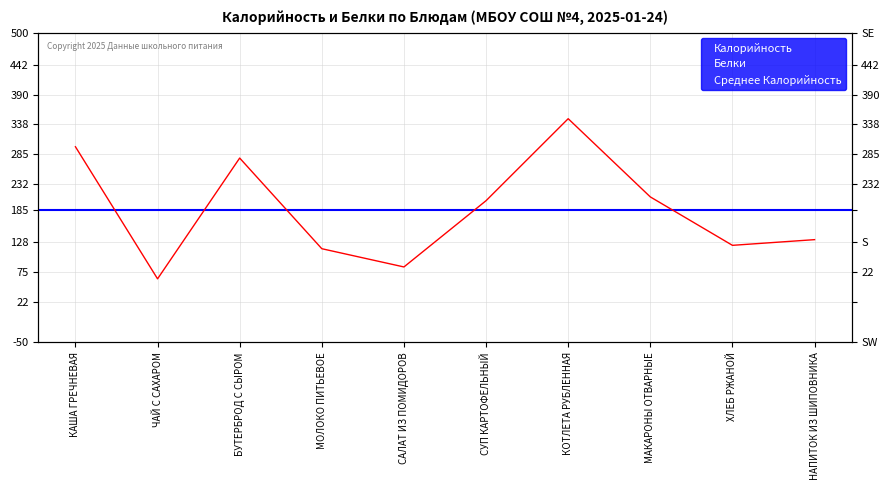

At which category is the sum across all series the highest?

КОТЛЕТА РУБЛЕННАЯ